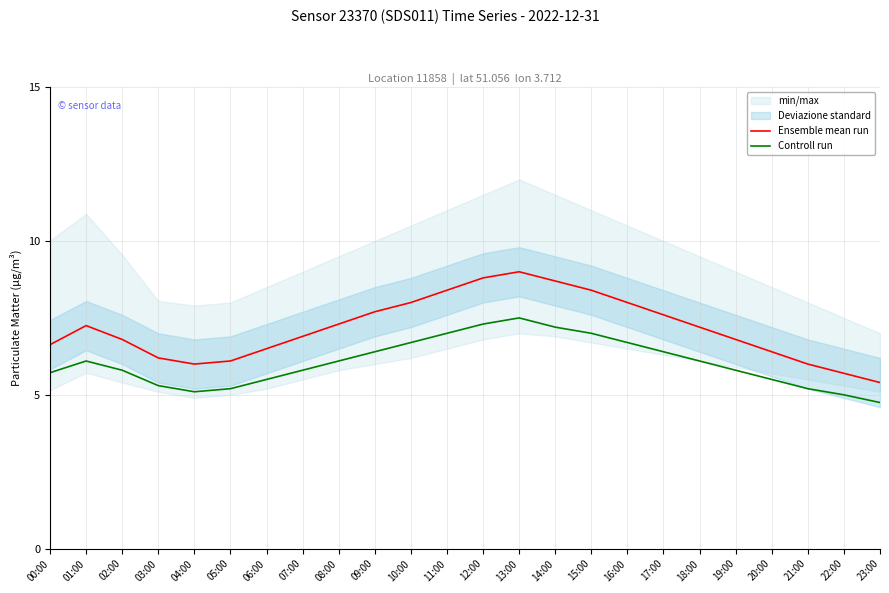

Is it true that Ensemble mean run equals 8.4 at 11:00?

True